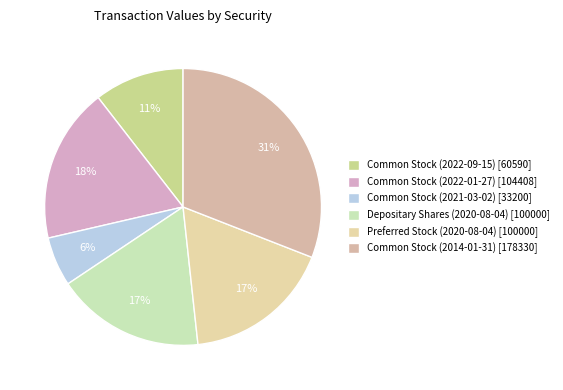

How many segments does this pie chart have?

6